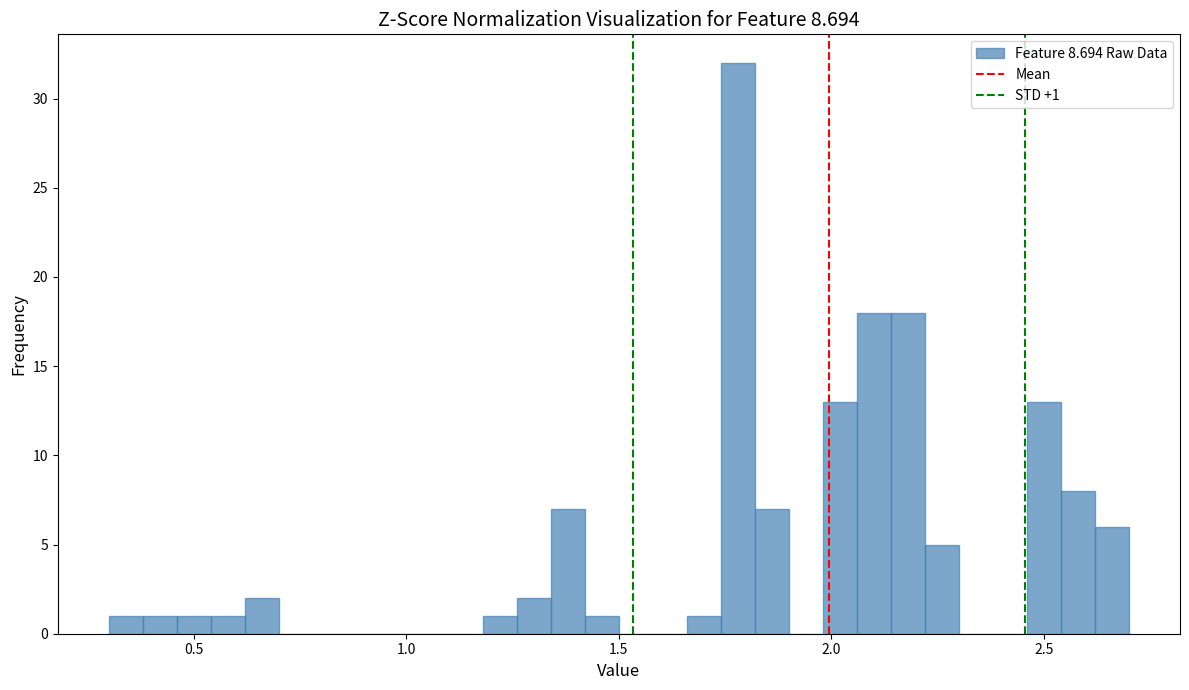

Around what value on the x-axis is the tallest bar? Give the approximate position of its centre, as read against the axis.

1.80